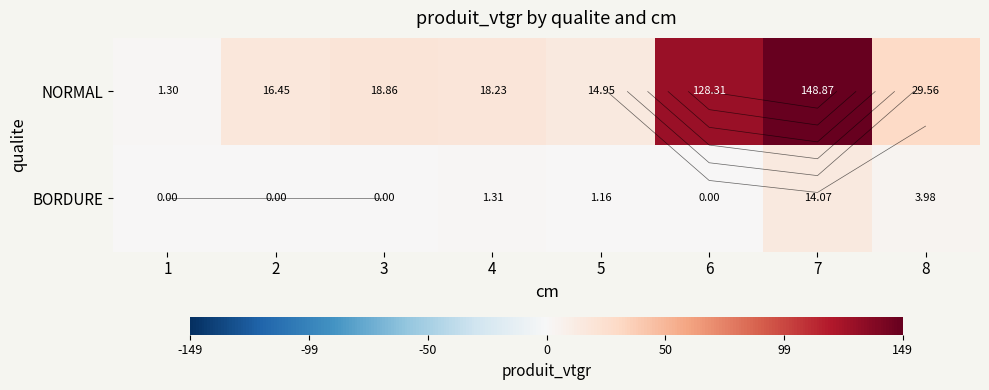

How many categories are shown in the chart?

8